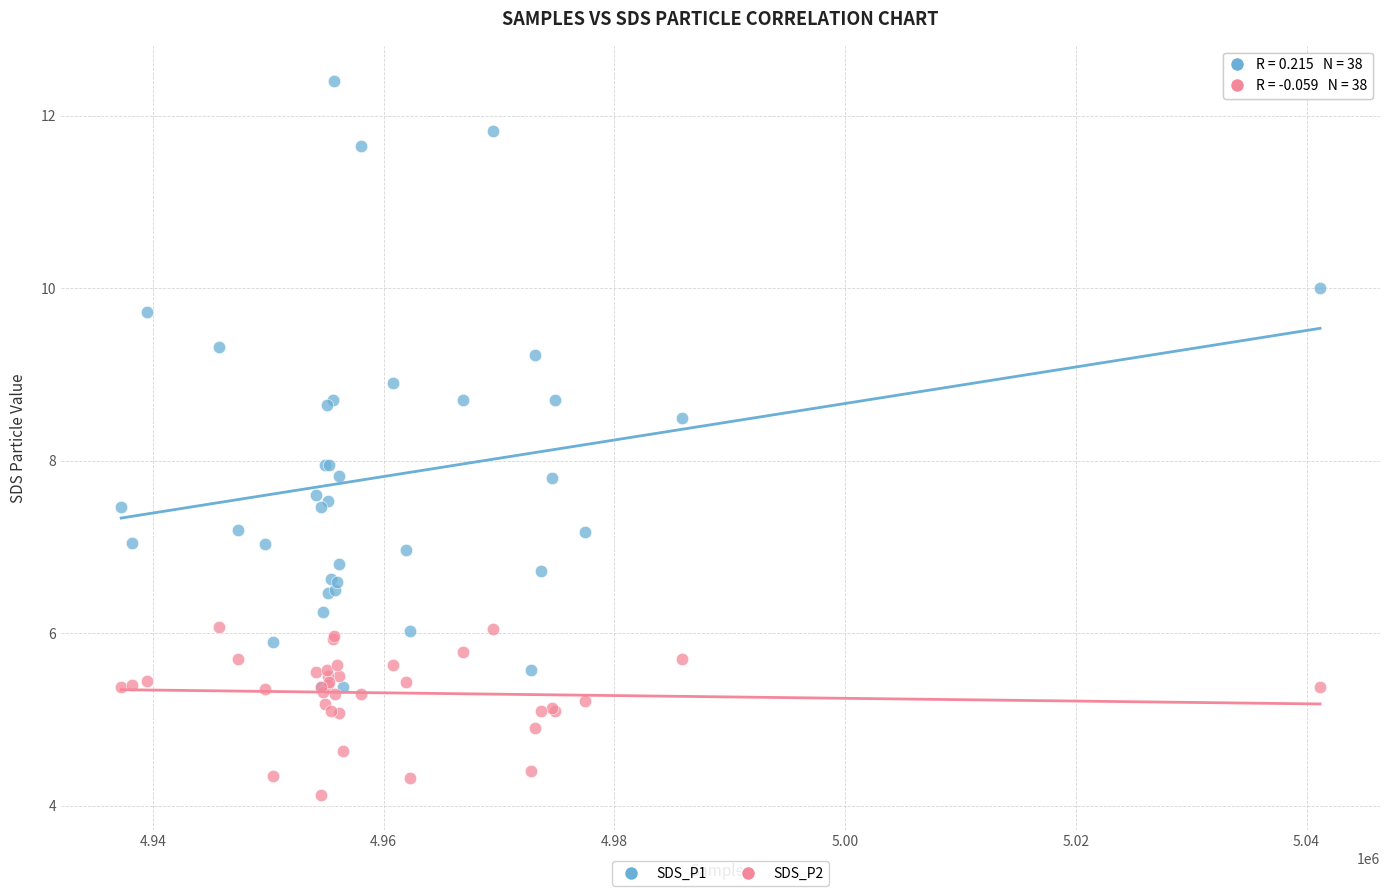

What are all the series names shown in the legend?

SDS_P1, SDS_P2